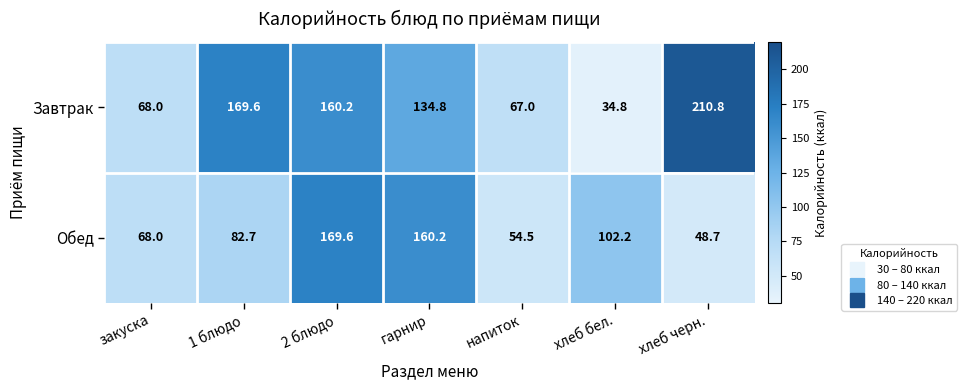

How many data points in Завтрак are less than 134?

3